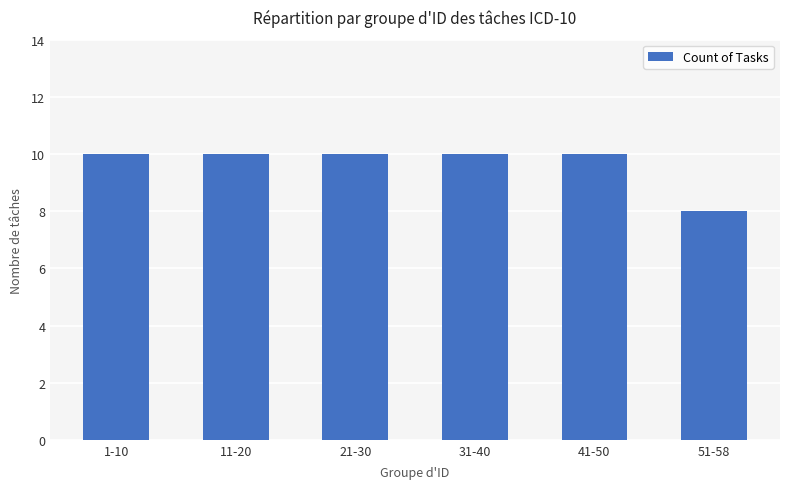

Reading left to right, transcribe all the data shown in this chart.

10	10	10	10	10	8